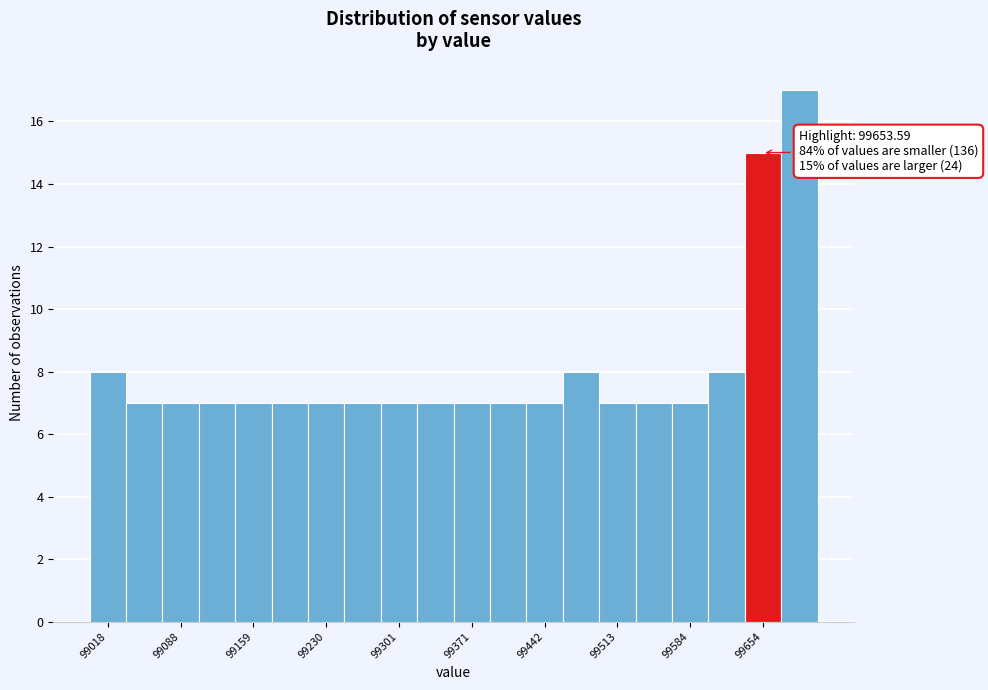

Read against the x-axis, roughly where is the centre of the tallest bar?

99690